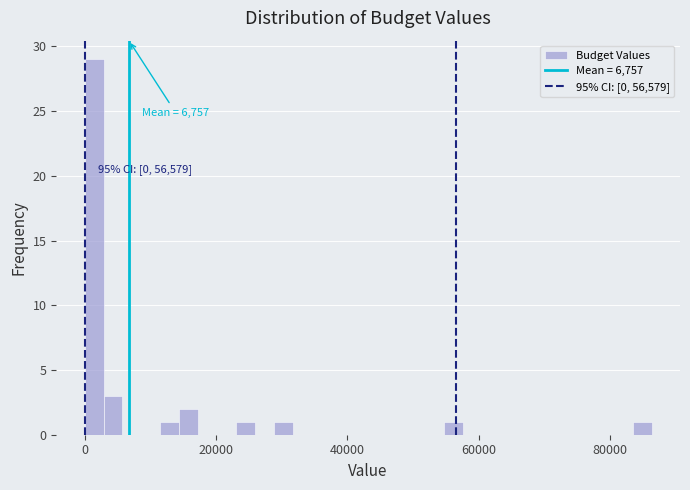

Around what value on the x-axis is the tallest bar? Give the approximate position of its centre, as read against the axis.

2000